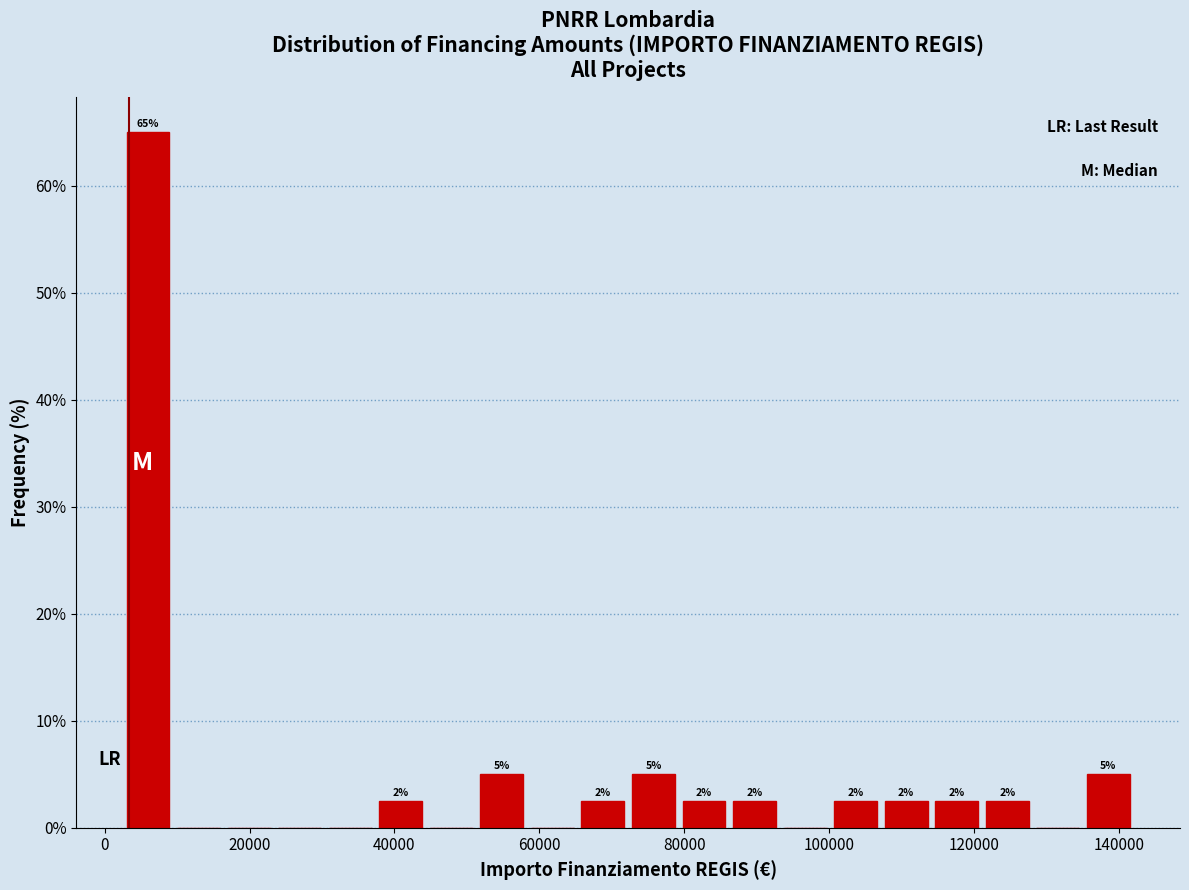

Read against the x-axis, roughly where is the centre of the tallest bar?

6000